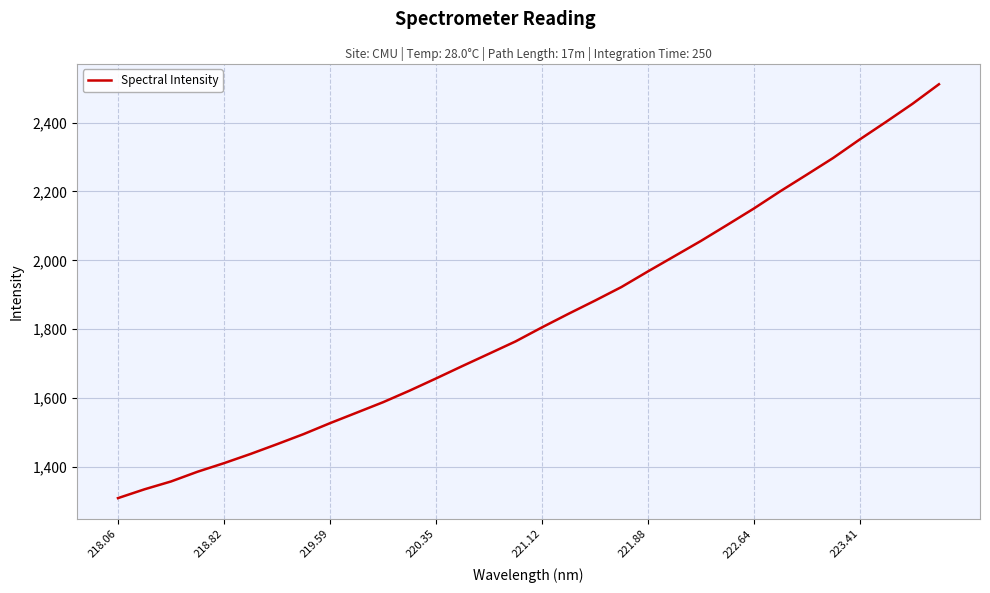

What is the maximum value shown in the chart?

2511.2